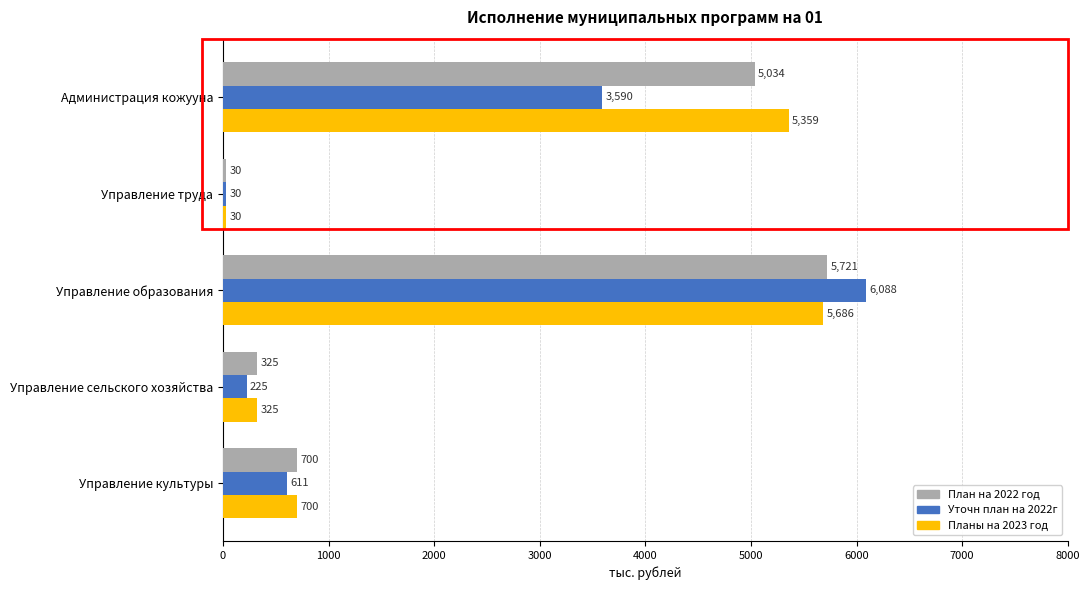

Which series has the largest total across all categories?

Планы на 2023 год